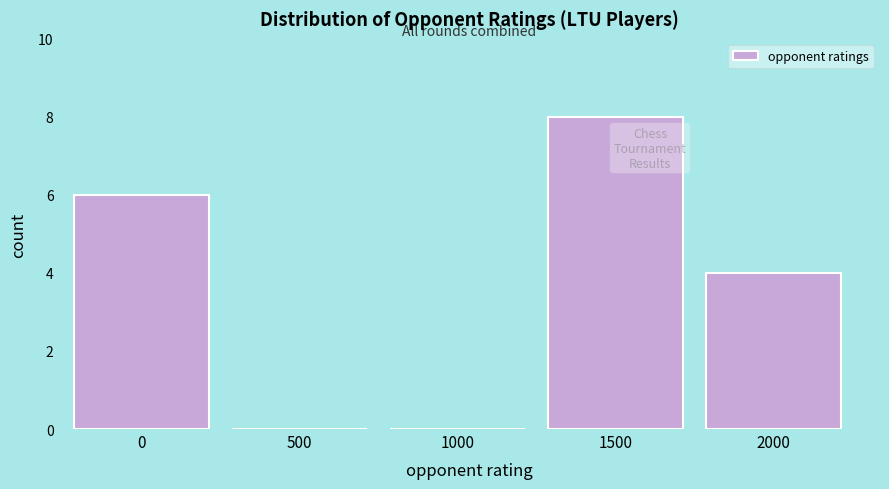

Reading left to right, transcribe all the data shown in this chart.

0=6	500=0	1000=0	1500=8	2000=4